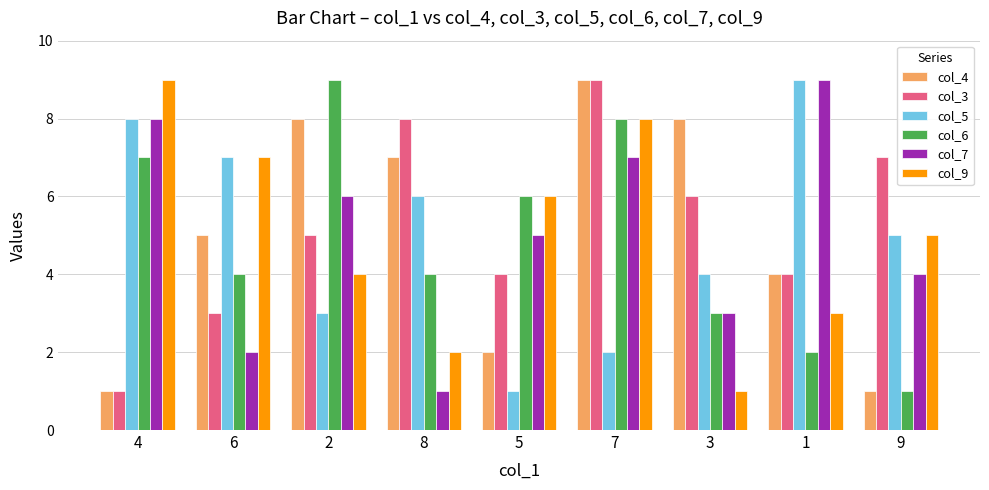

What is the difference between the maximum and minimum values in the col_9 series?

8